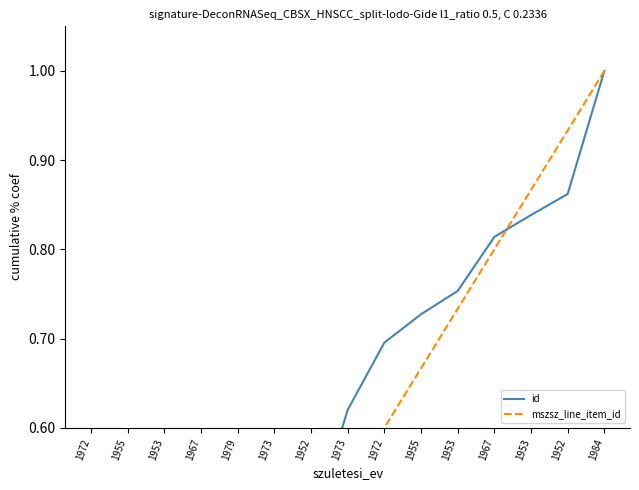

What value does the id series have at 1967?

0.8